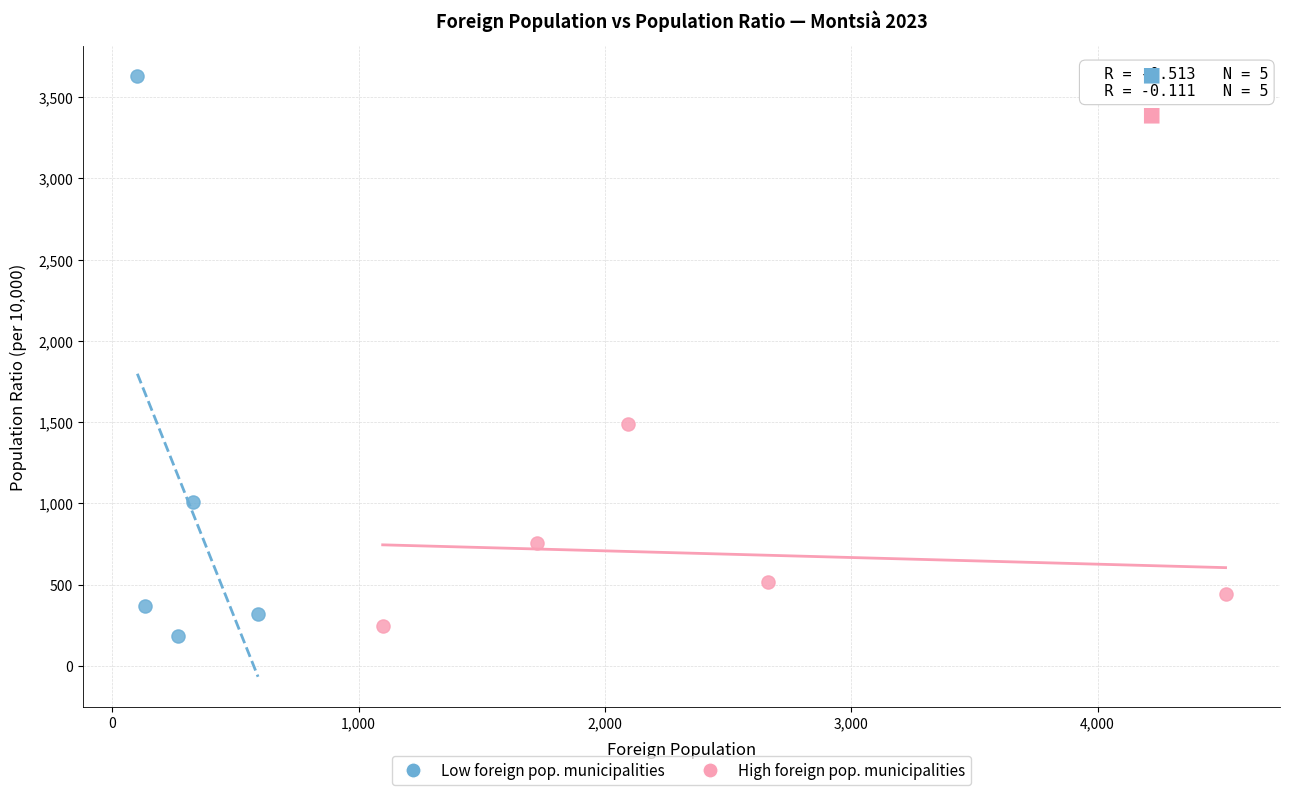

Which series contains the highest Y value?

Low foreign pop. municipalities